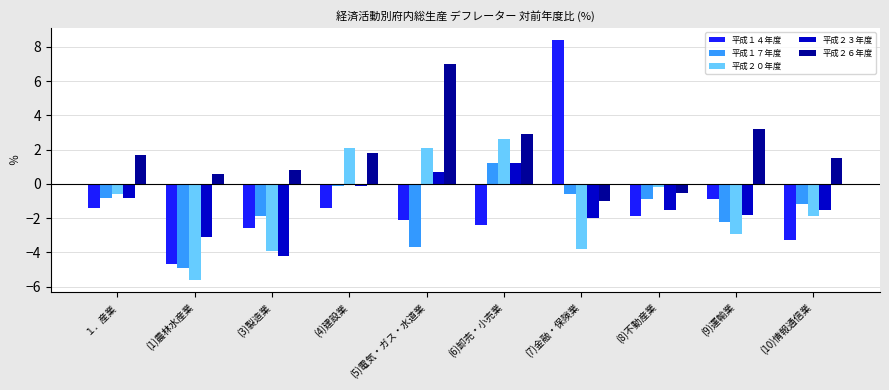

Does the chart contain any negative values?

Yes